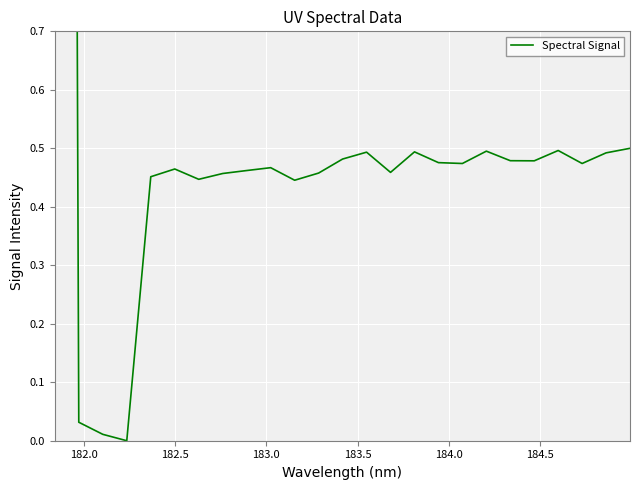

What is the difference between the maximum and minimum values?

10.5